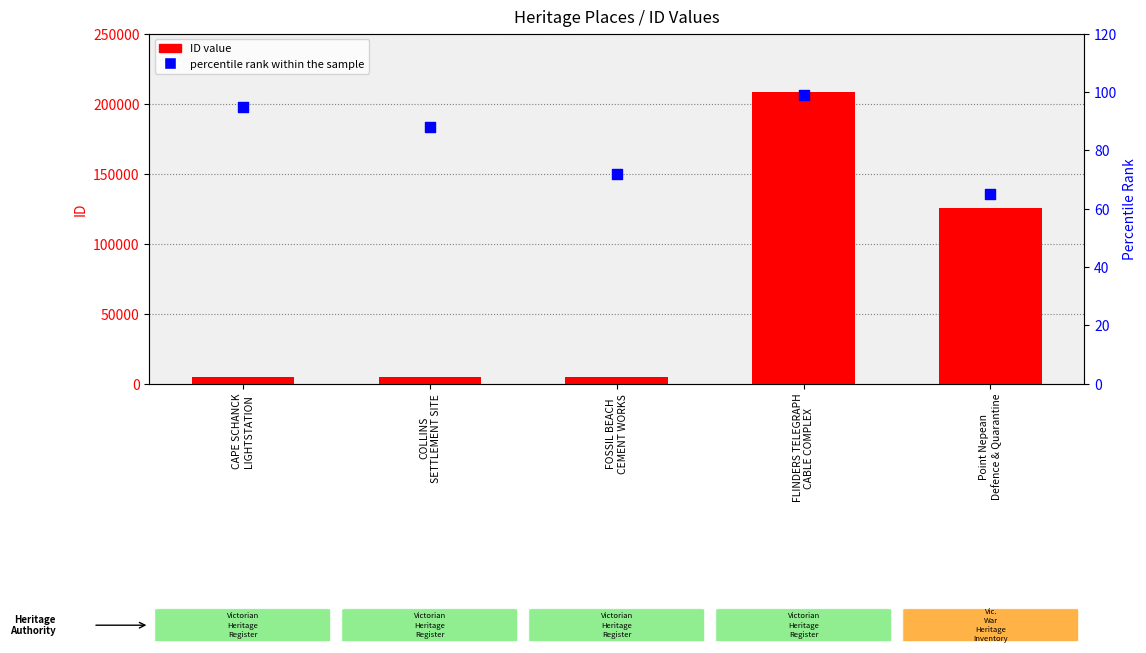

At which category is the sum across all series the highest?

FLINDERS TELEGRAPH
CABLE COMPLEX